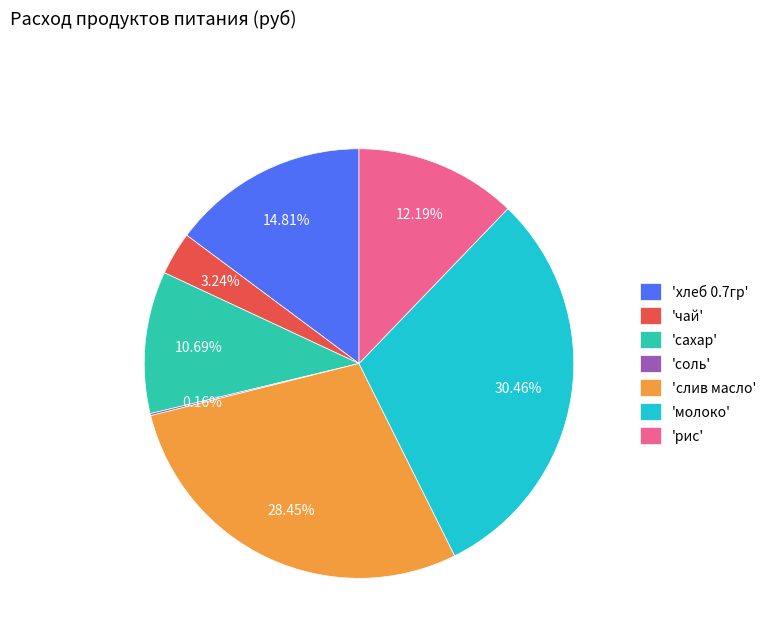

Does any single category account for the majority?

No